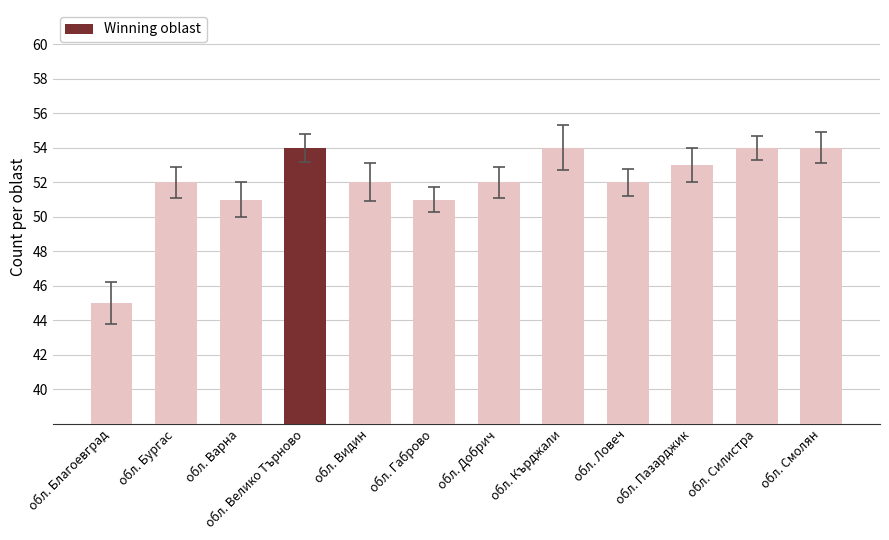

What is the average value?

52